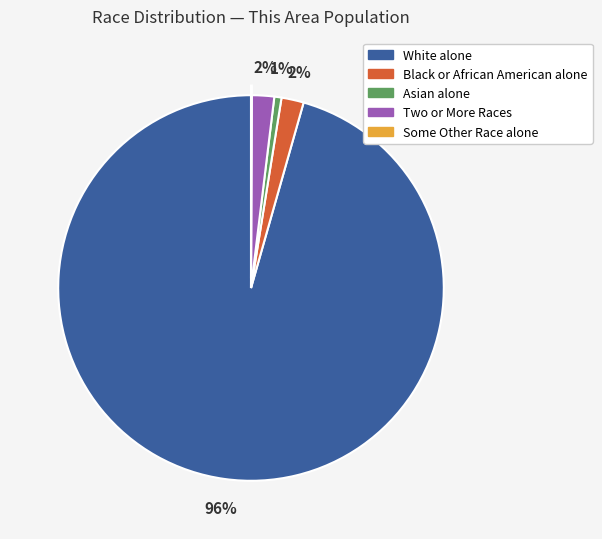

To the nearest percent, what is the average slice percentage?

20%